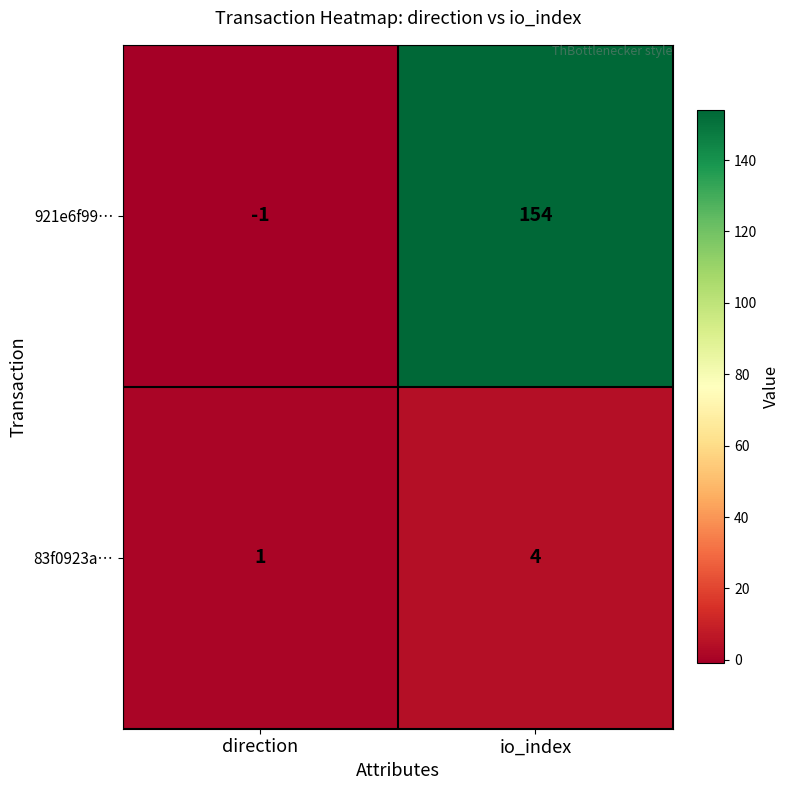

Reading left to right, what are all the values shown in this chart?

921e6f99…: -1	154
83f0923a…: 1	4